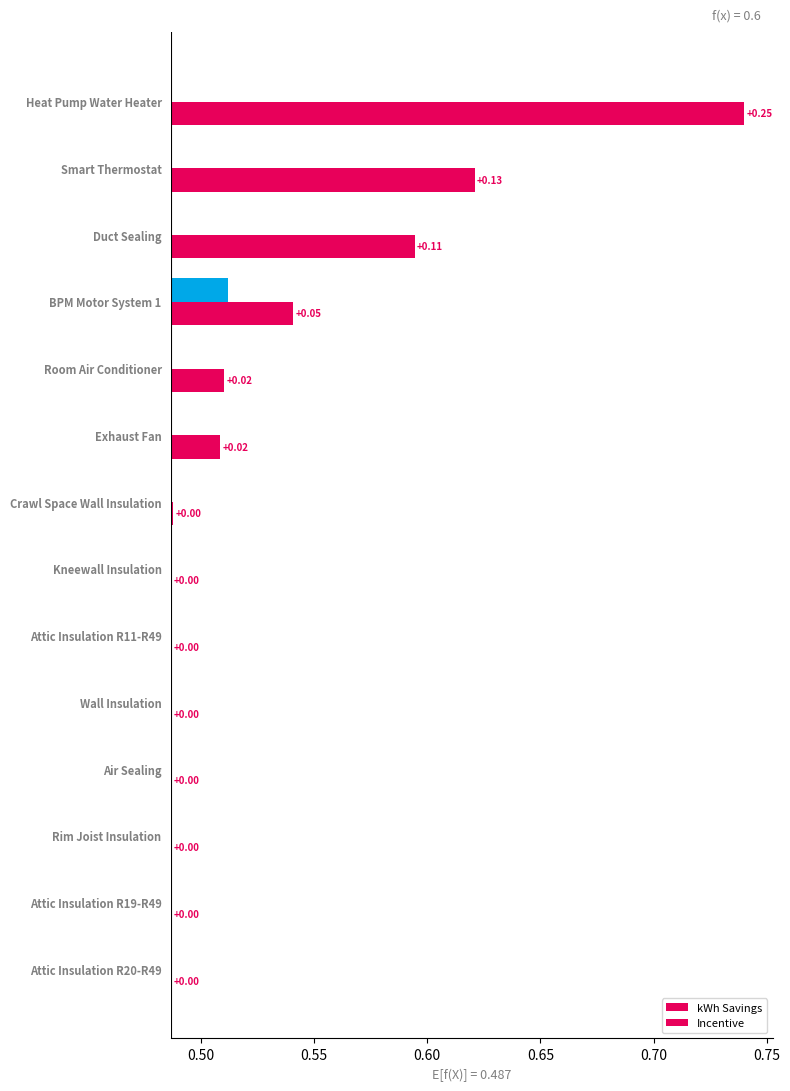

How many groups of bars are there?

14